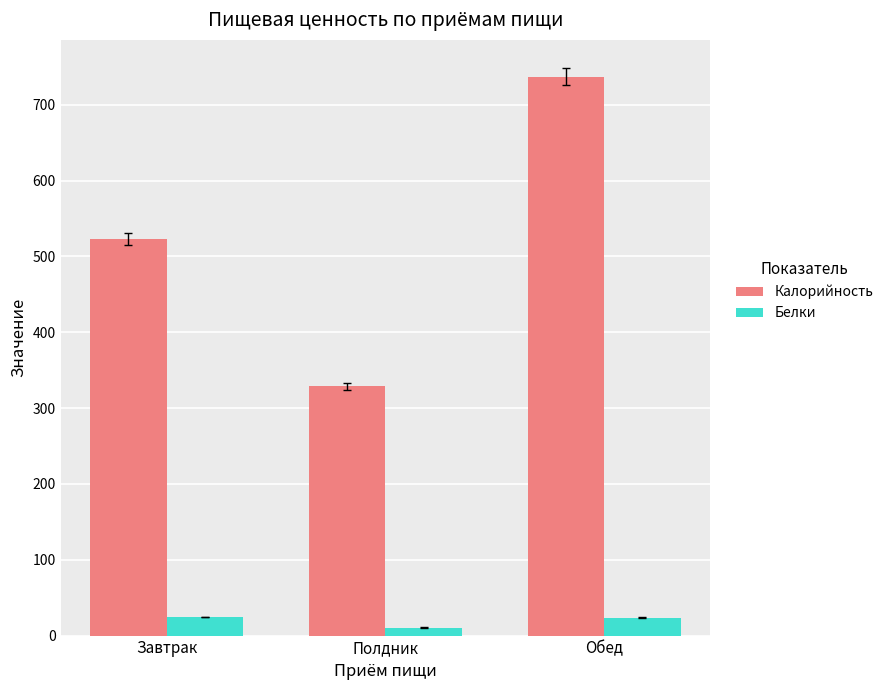

At which category is the sum across all series the highest?

Обед